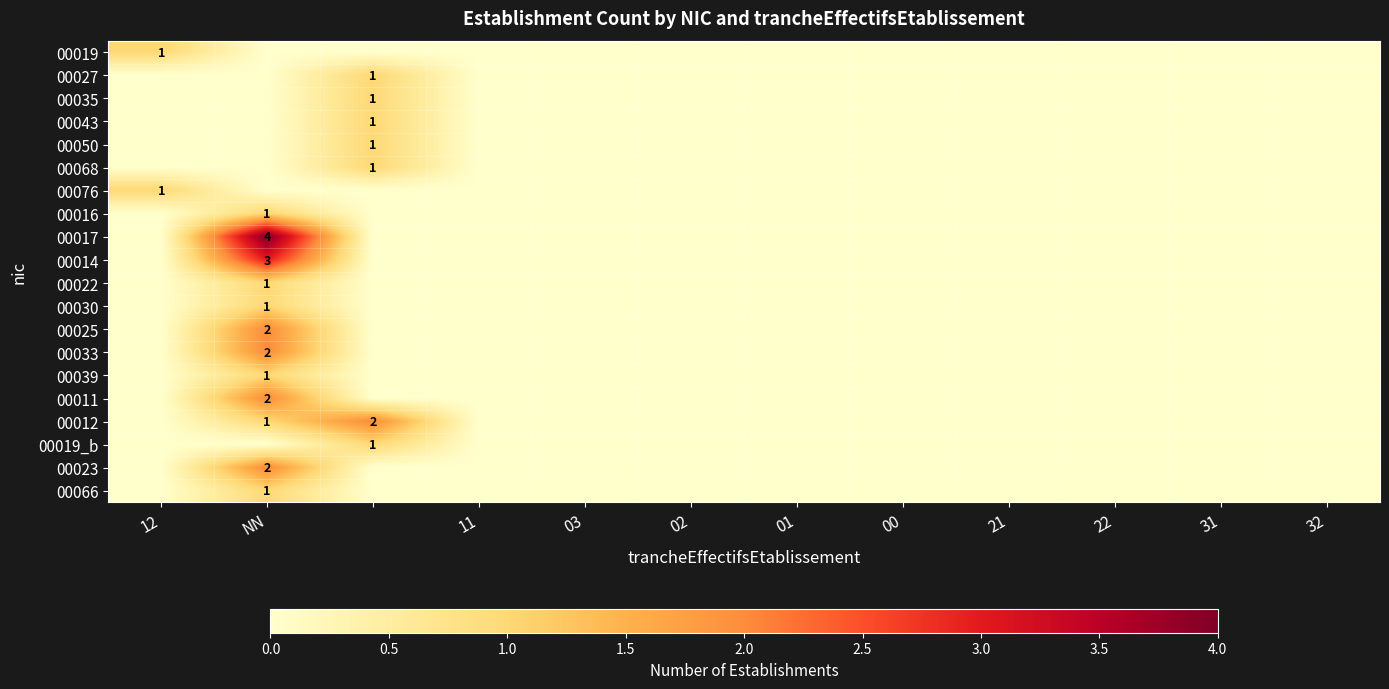

At 21, list the series in order from largest to smallest.

00019, 00027, 00035, 00043, 00050, 00068, 00076, 00016, 00017, 00014, 00022, 00030, 00025, 00033, 00039, 00011, 00012, 00019_b, 00023, 00066